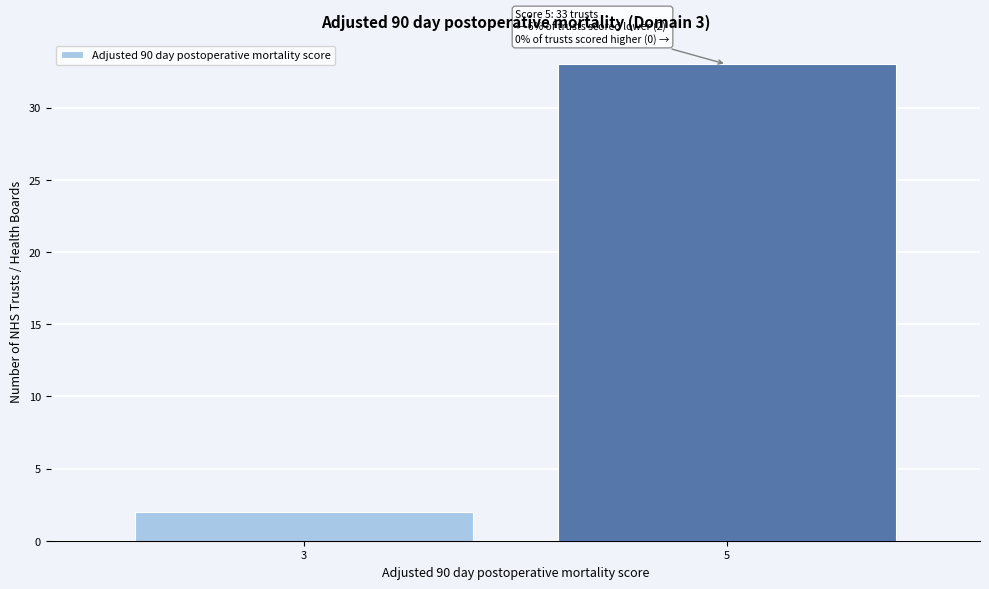

Reading left to right, transcribe all the data shown in this chart.

2	33